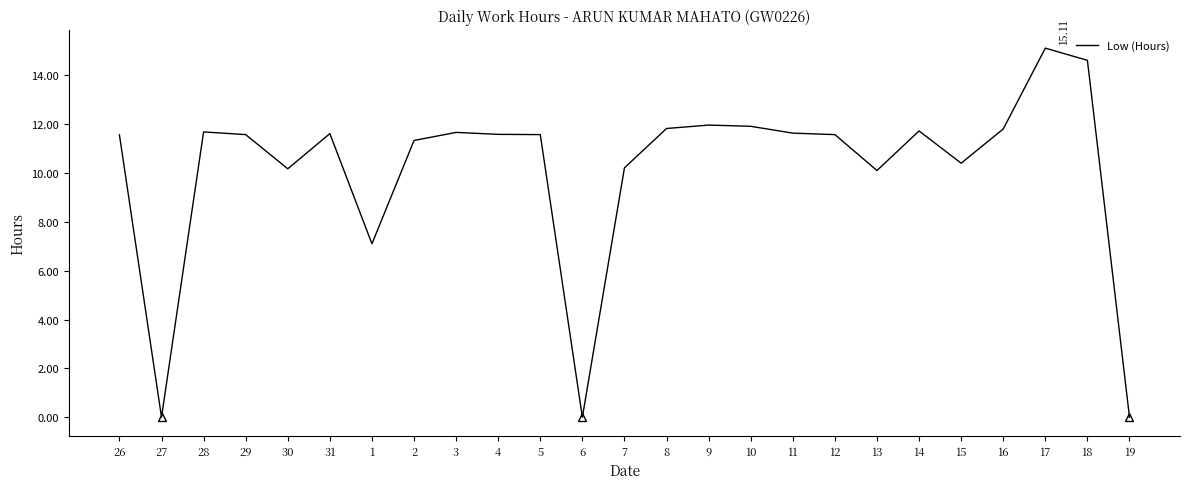

Which label corresponds to the largest value in the chart?

17